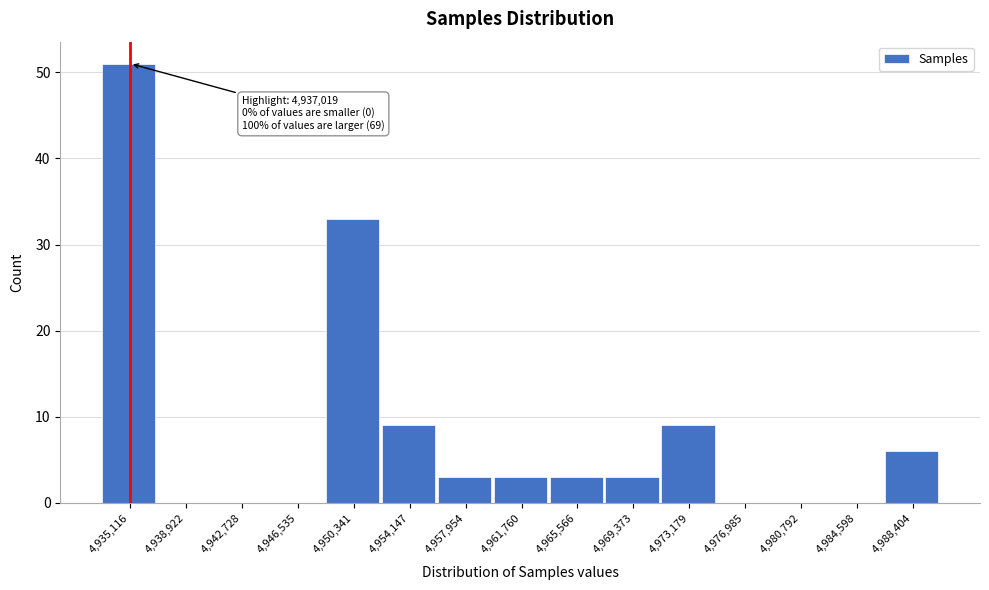

Reading left to right, extract all data points from this chart.

4,935,116=51	4,938,922=0	4,942,728=0	4,946,535=0	4,950,341=33	4,954,147=9	4,957,954=3	4,961,760=3	4,965,566=3	4,969,373=3	4,973,179=9	4,976,985=0	4,980,792=0	4,984,598=0	4,988,404=6